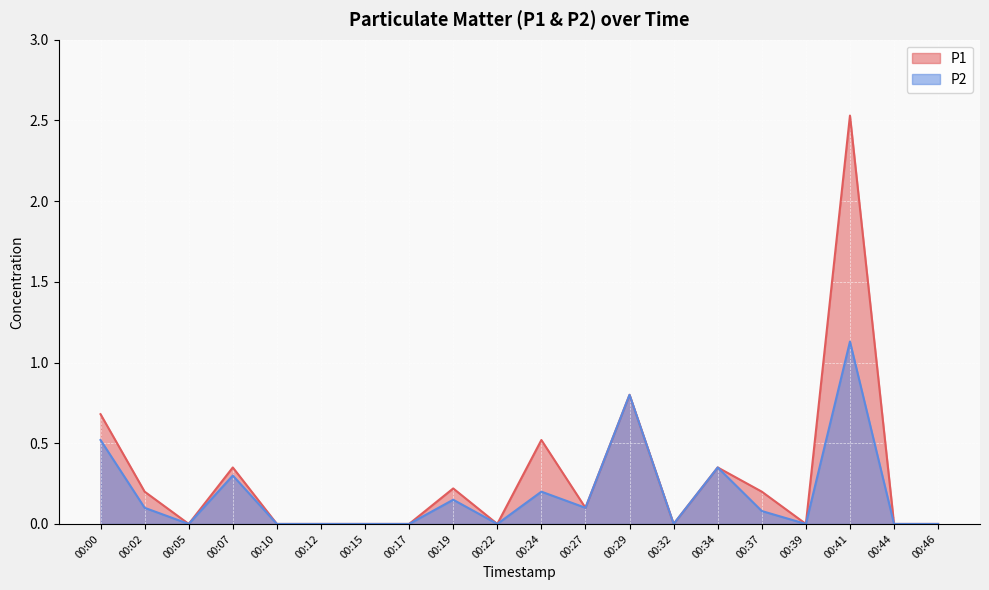

At which category does P2 reach its first local peak?

00:07